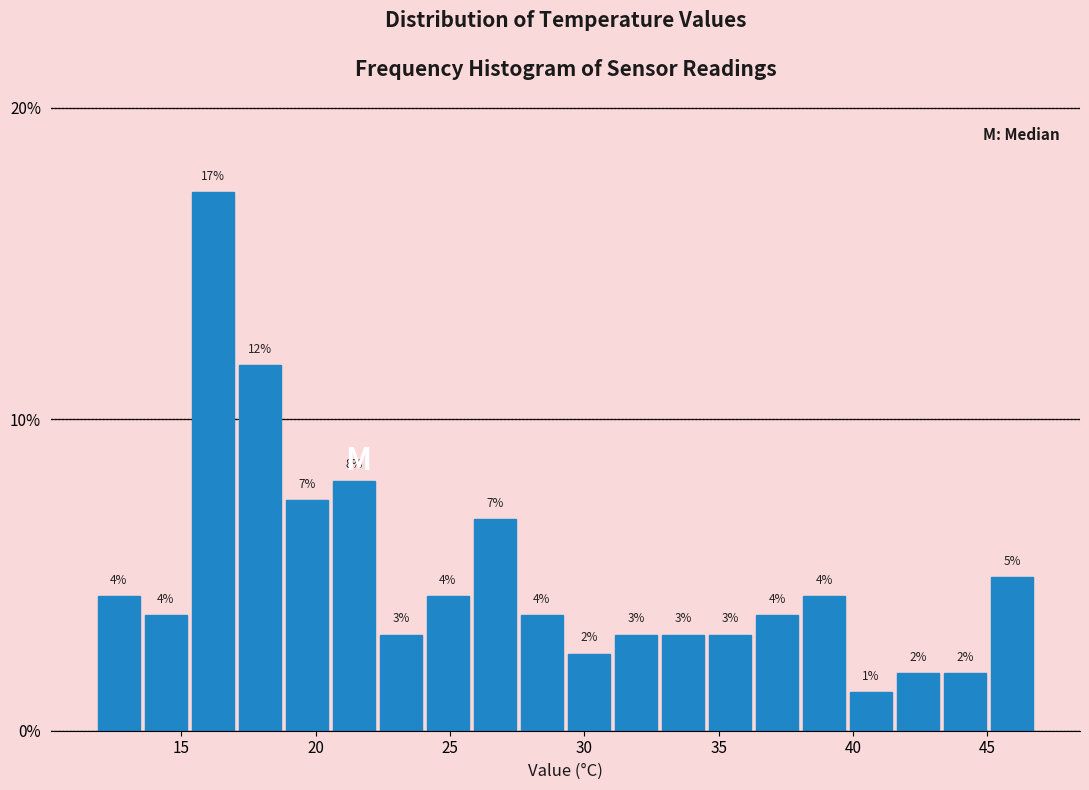

Around what value on the x-axis is the tallest bar? Give the approximate position of its centre, as read against the axis.

16.0